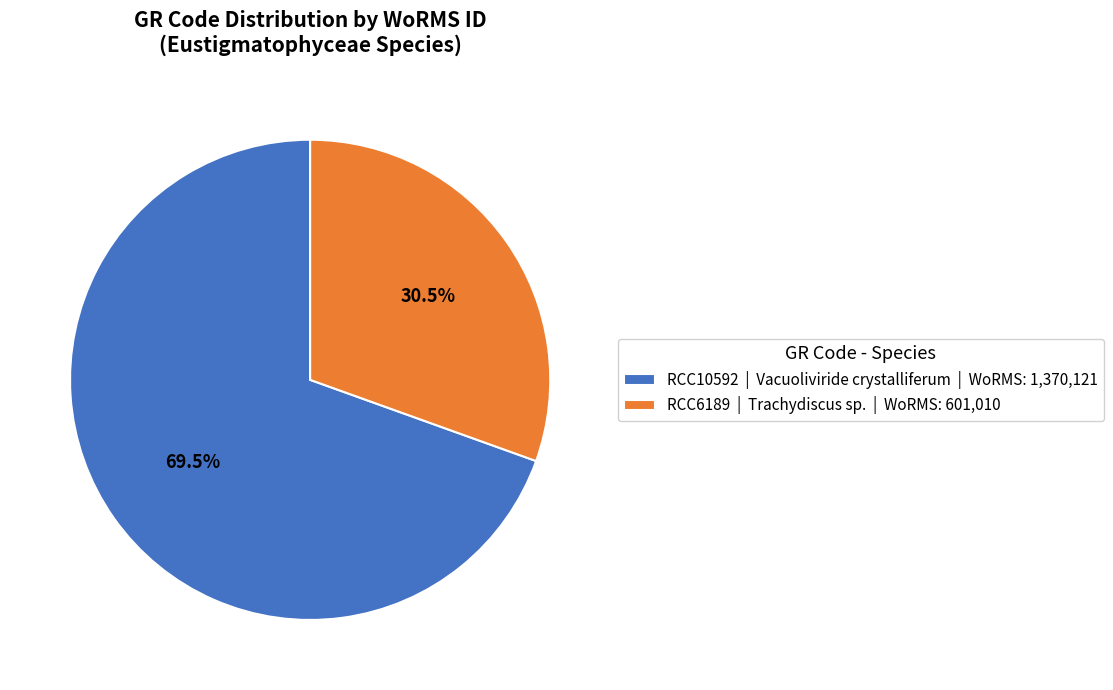

What is the ratio of the value at RCC6189 | Trachydiscus sp. | WoRMS: 601,010 to the value at RCC10592 | Vacuoliviride crystalliferum | WoRMS: 1,370,121?

0.4